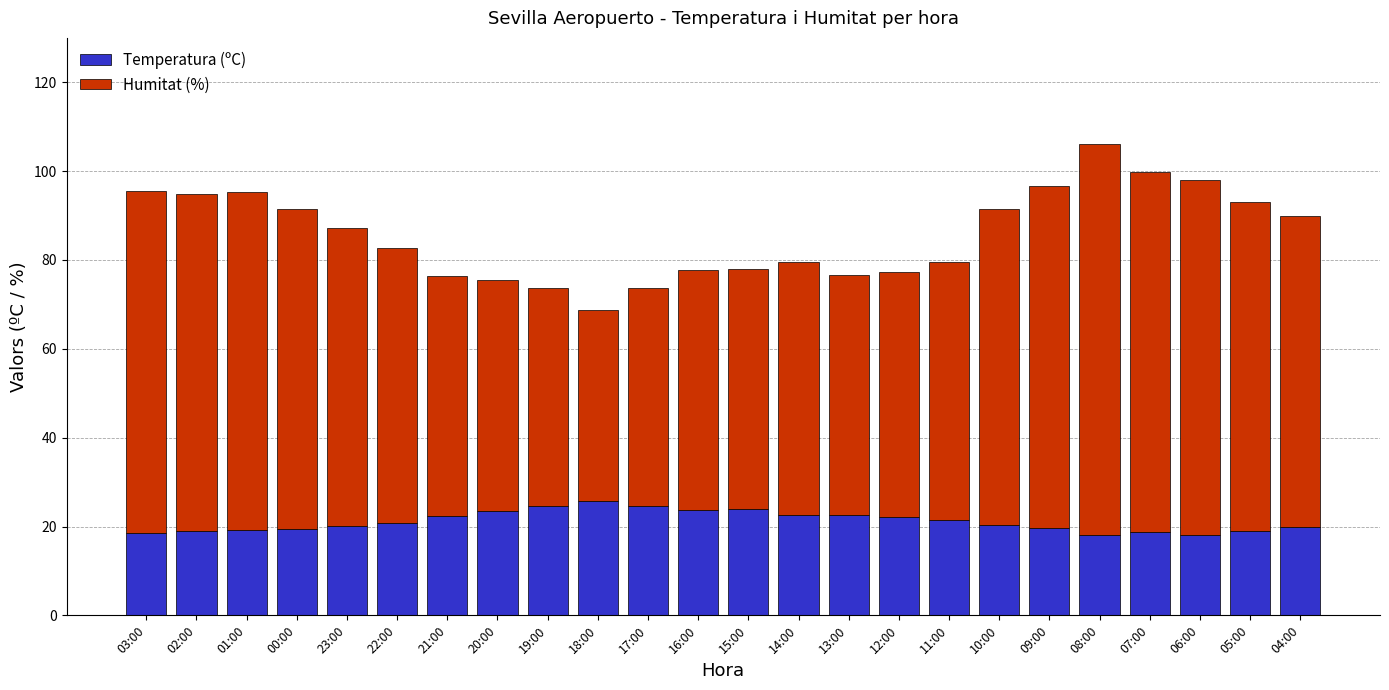

True or false: Temperatura (ºC) has a value of 22.5 at 14:00.

True